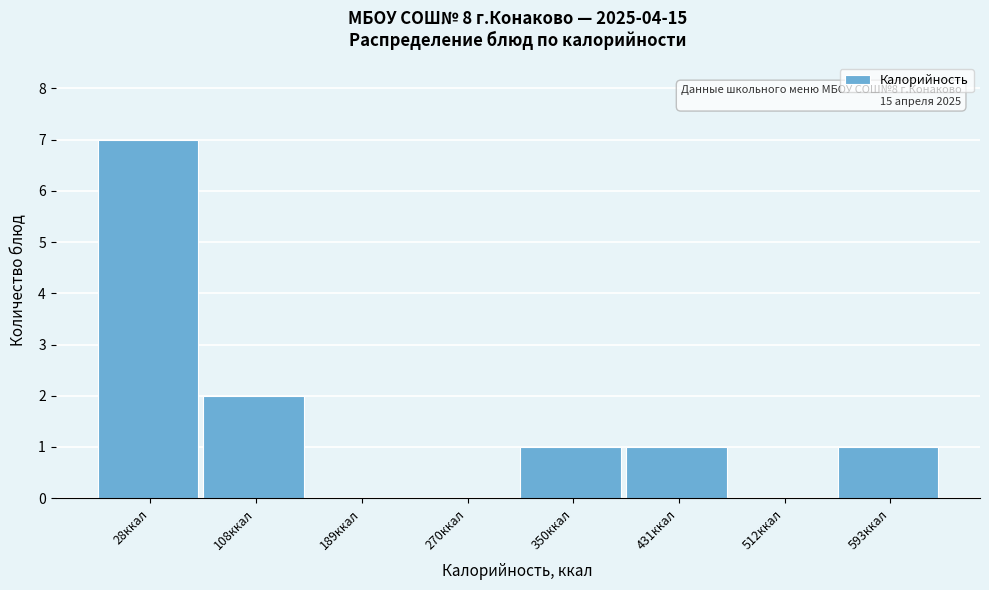

Reading right to left, extract all data points from this chart.

593ккал=1	512ккал=0	431ккал=1	350ккал=1	270ккал=0	189ккал=0	108ккал=2	28ккал=7